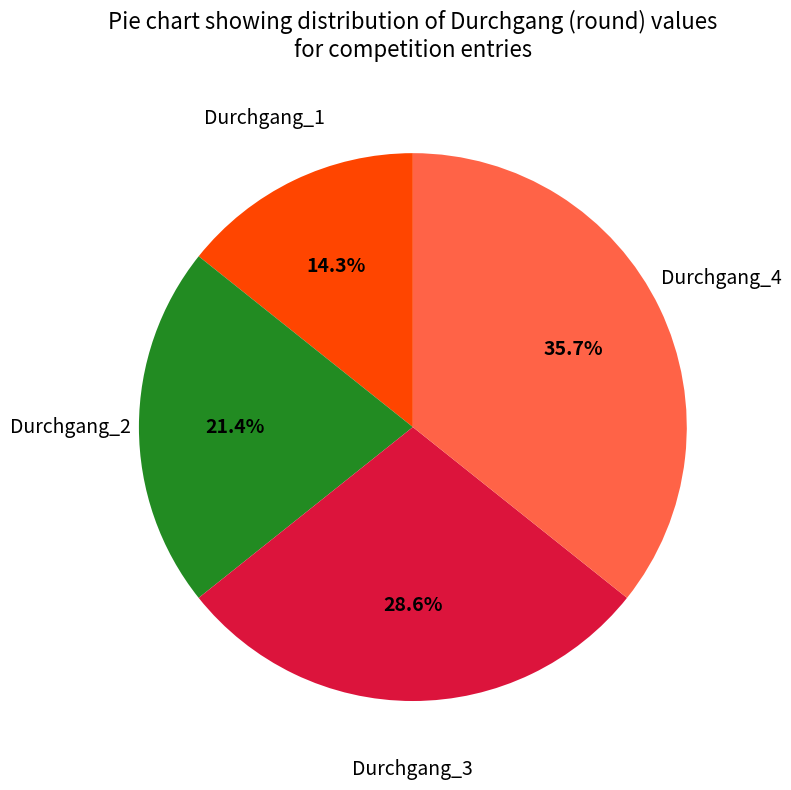

Is there any slice that represents more than half of the pie?

No